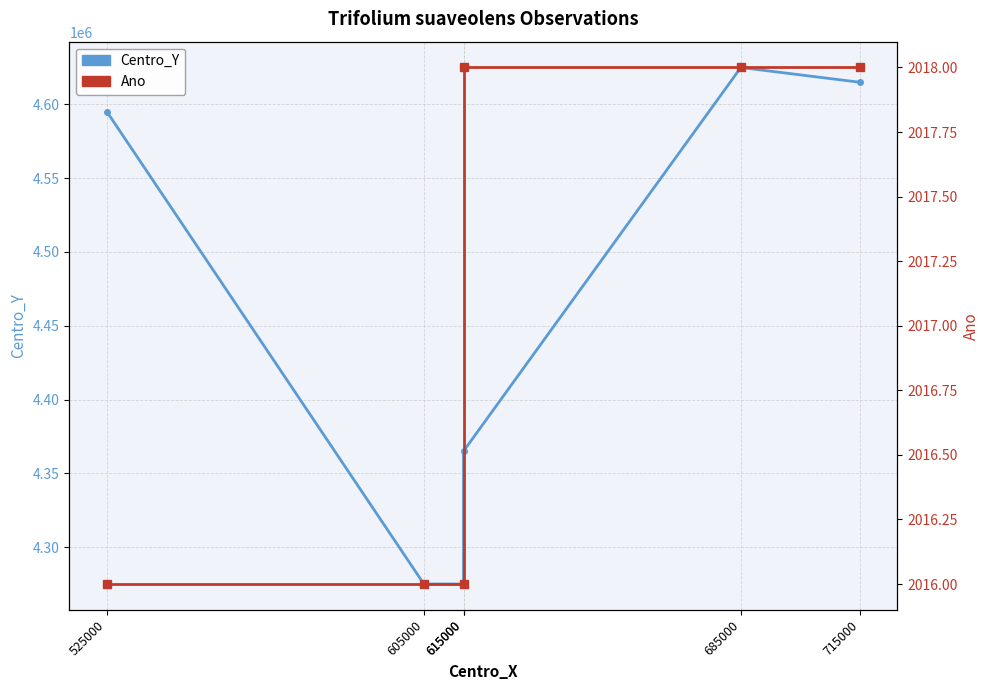

Which series has the largest range (max minus min)?

Centro_Y